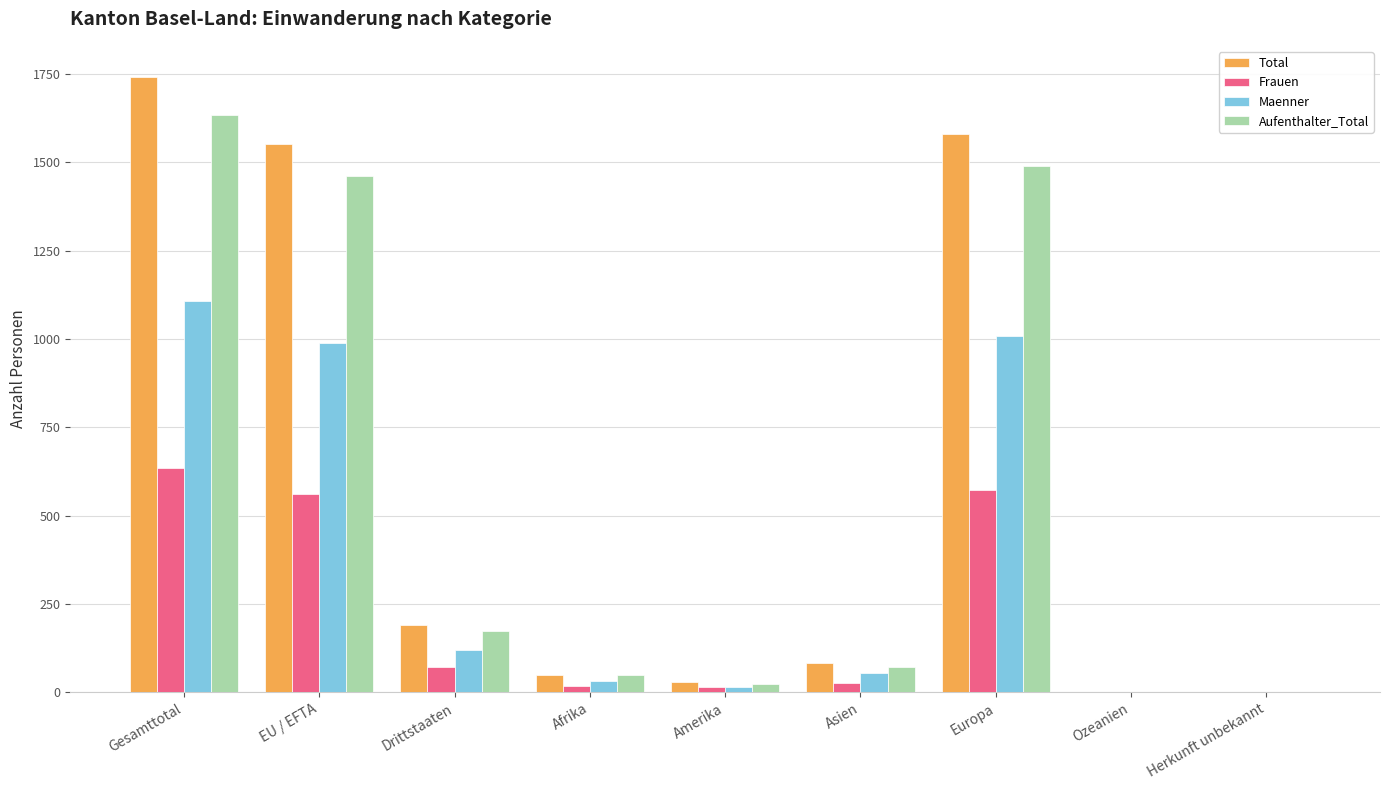

At which category is the sum across all series the highest?

Gesamttotal